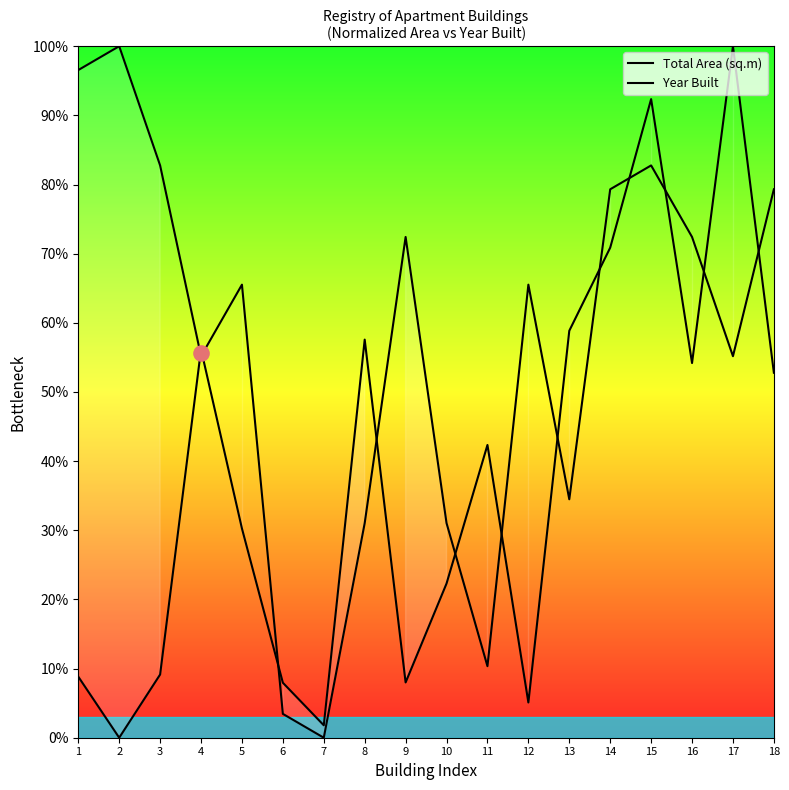

Which series has the largest total across all categories?

Year Built